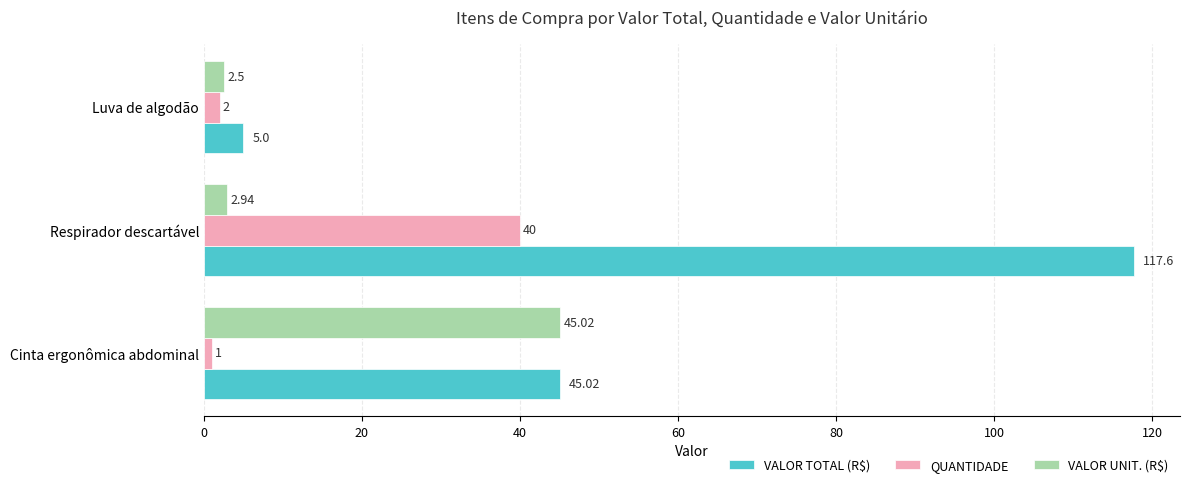

At which category does the chart reach its peak across all series?

Respirador descartável